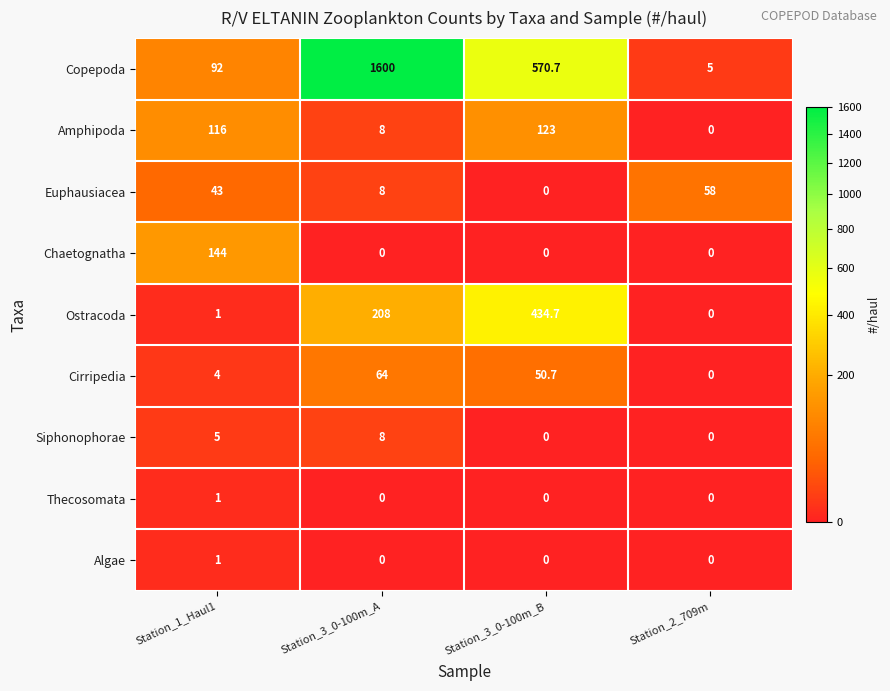

What is the difference between the maximum and minimum values in the Thecosomata series?

1.0